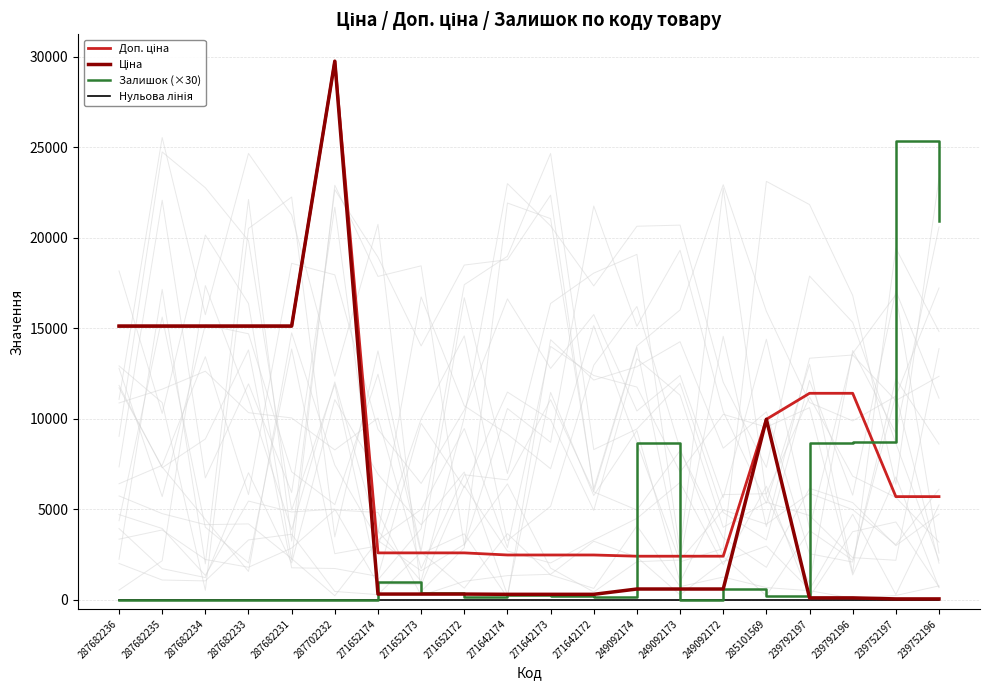

List the series in order of their peak value, lowest first.

Нульова лінія, Залишок (×30), Доп. ціна, Ціна